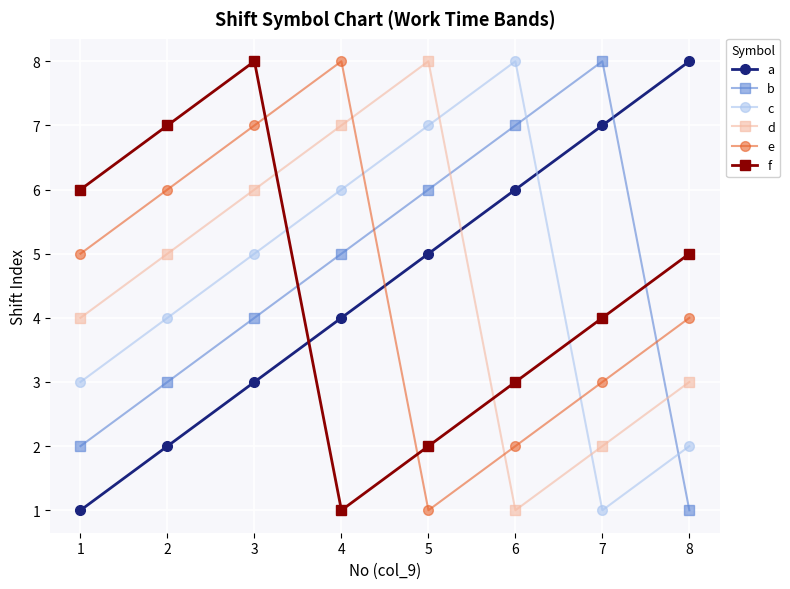

What is the difference between the maximum and minimum values in the c series?

7